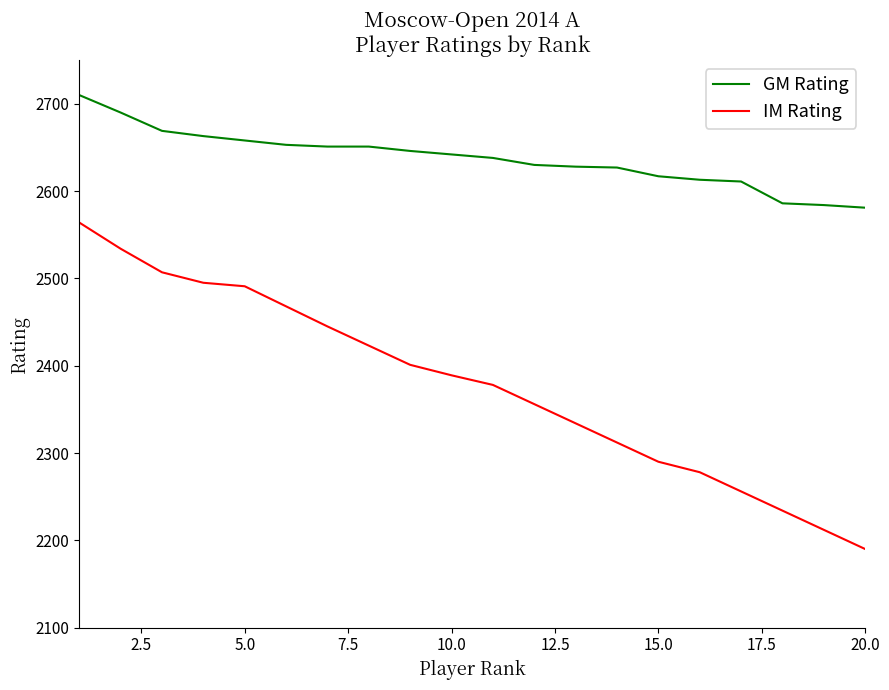

Rank the series by their maximum value, from highest to lowest.

GM Rating, IM Rating